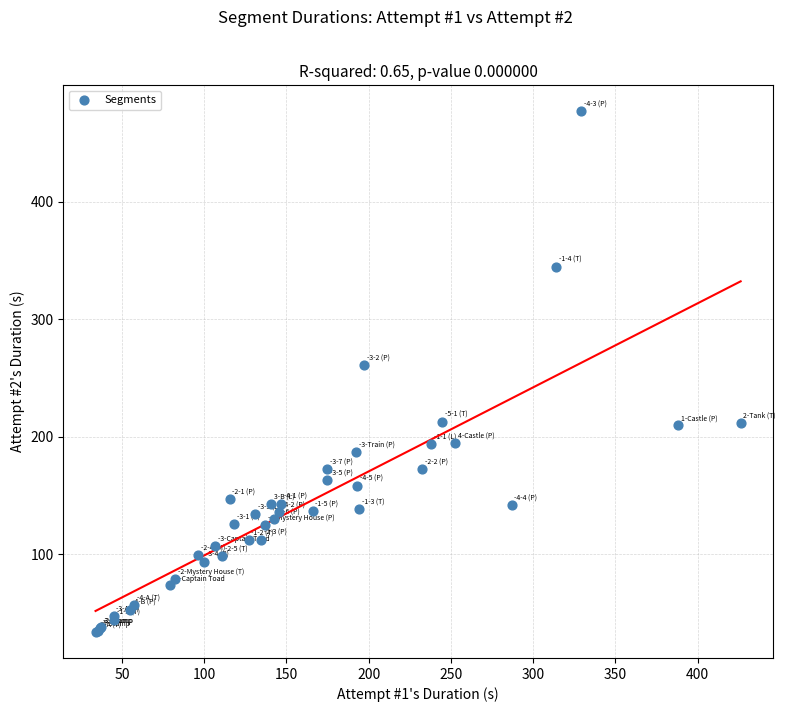

What Y value in the scatter plot is closest to 255?

260.9